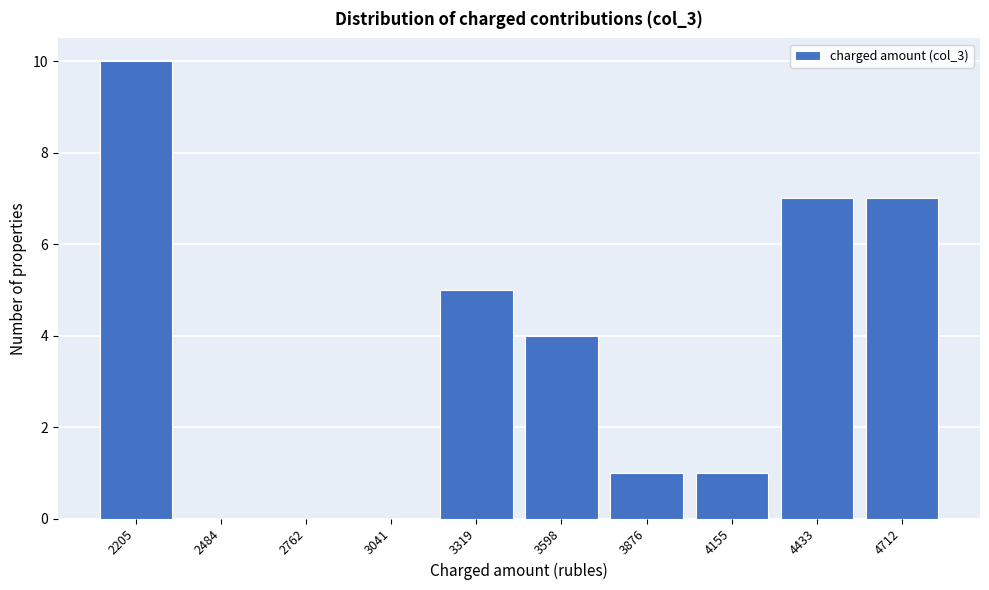

Reading left to right, transcribe all the data shown in this chart.

2205=10	2484=0	2762=0	3041=0	3319=5	3598=4	3876=1	4155=1	4433=7	4712=7